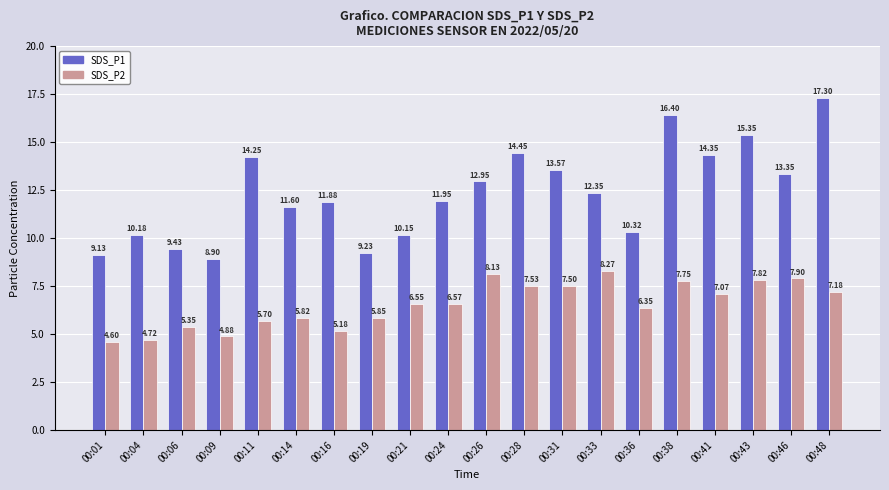

Rank the series by their average value, from lowest to highest.

SDS_P2, SDS_P1